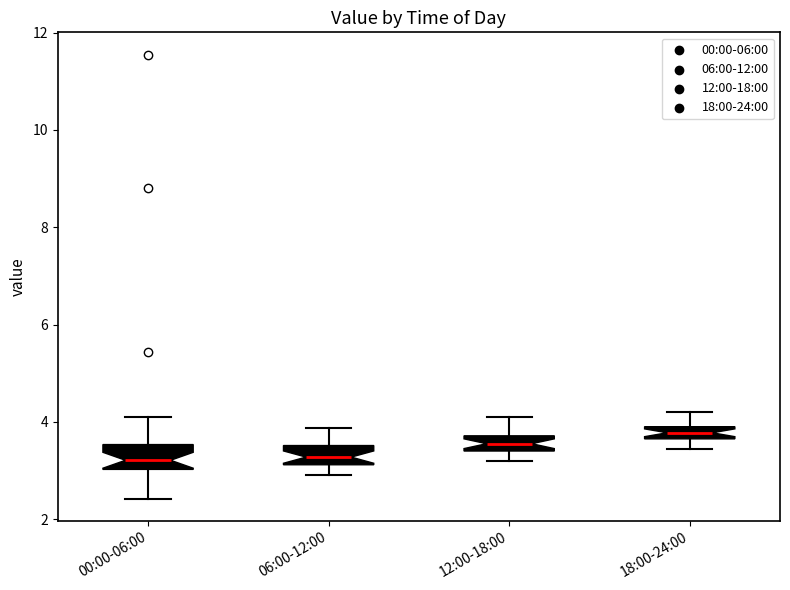

Where does the median line of the box for 12:00-18:00 sit on the y-axis? The values are not printed on the chart, so give them approximately, as read against the axis.

3.6